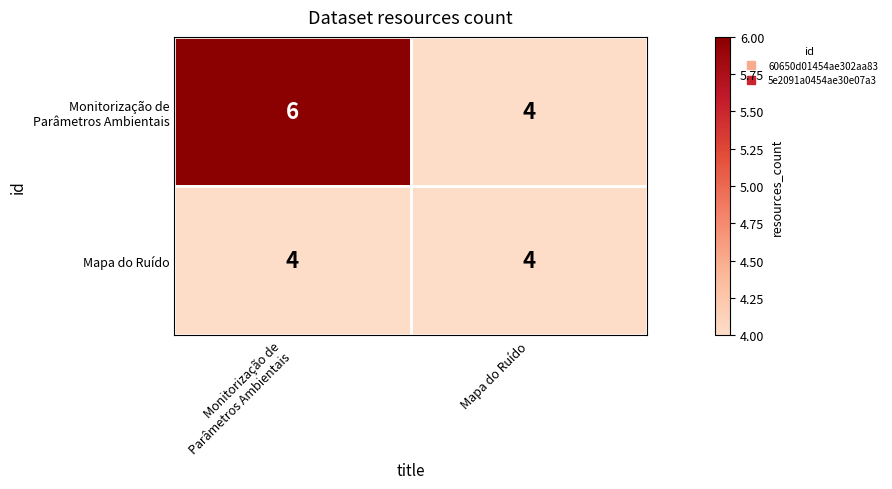

The Mapa do Ruído series shows 4 at Mapa do Ruído. True or false?

True